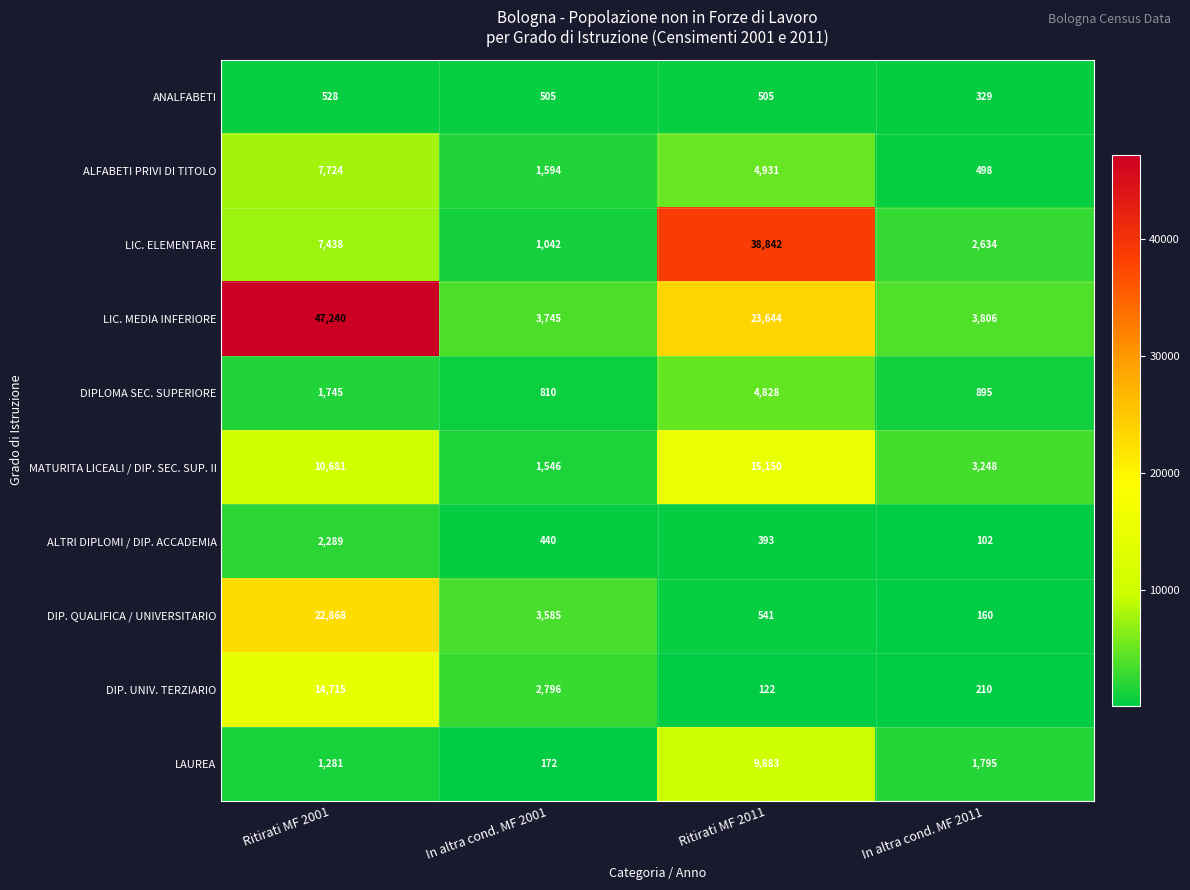

Where is ALTRI DIPLOMI / DIP. ACCADEMIA nearest to the value 1195?

In altra cond. MF 2001